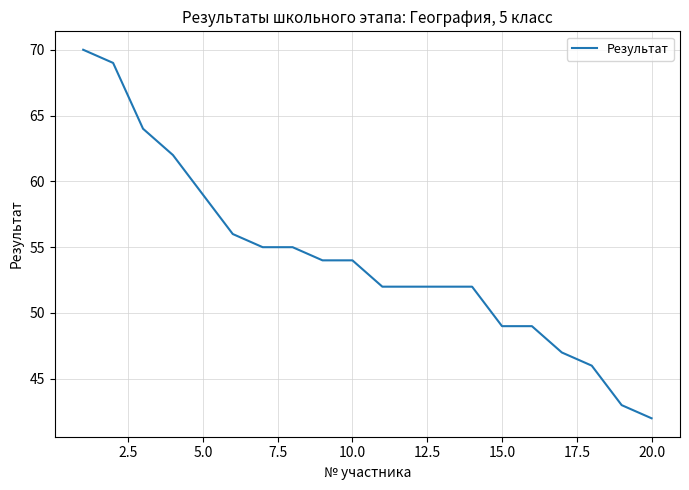

What is the maximum value shown in the chart?

70